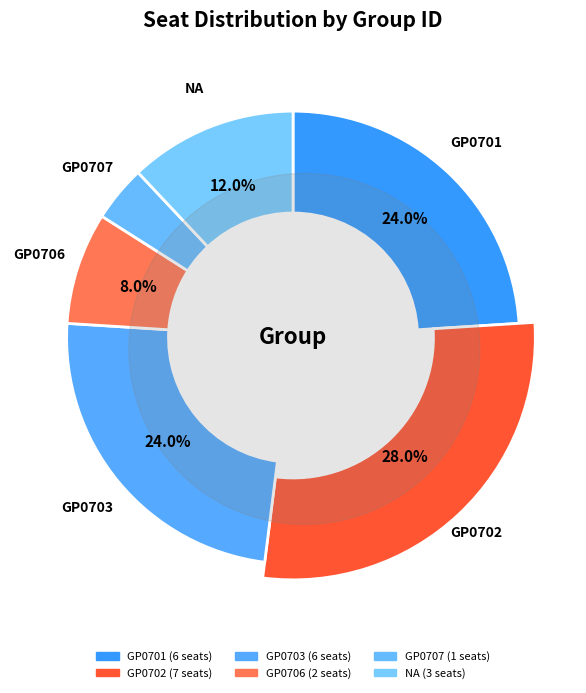

To the nearest percent, what portion does GP0701 represent?

24%